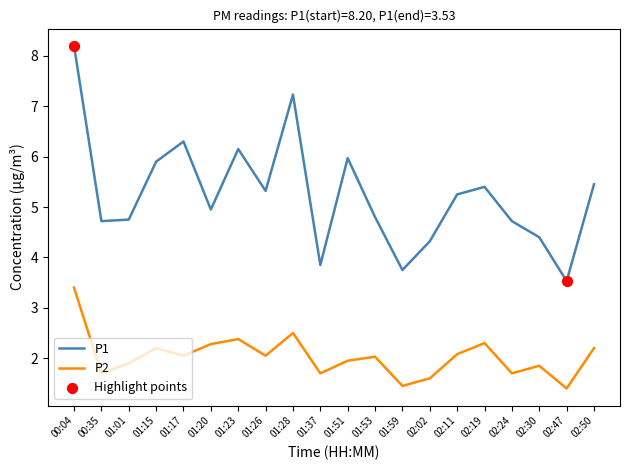

Which series has the widest spread of values?

P1